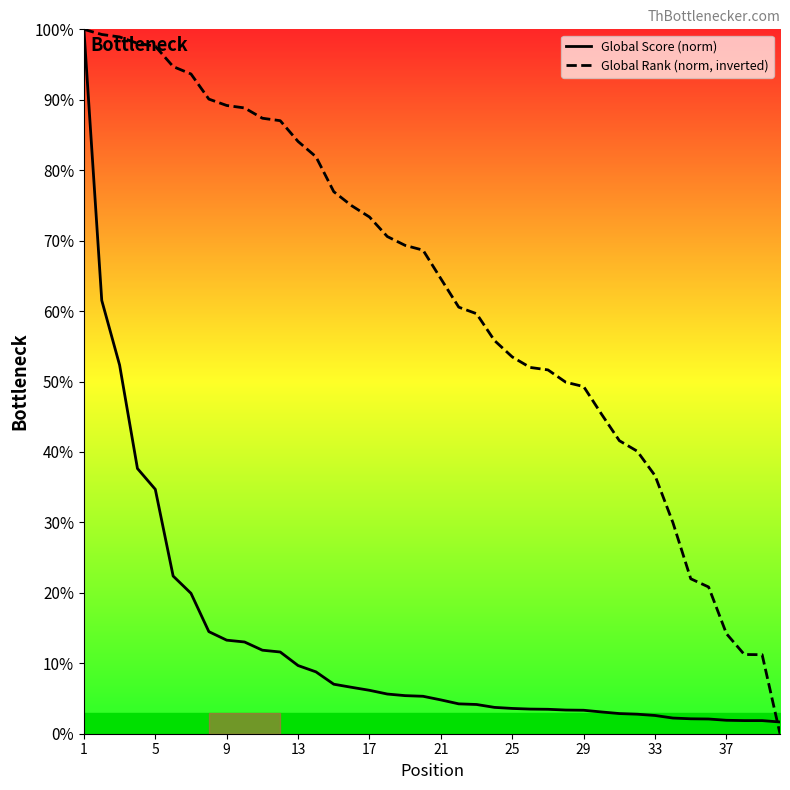

What is the maximum value for Global Rank (norm, inverted)?

100.0